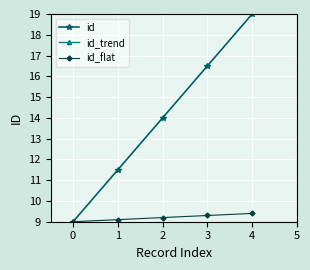

Is the value of id at 3 greater than the value of id_trend at 1?

Yes